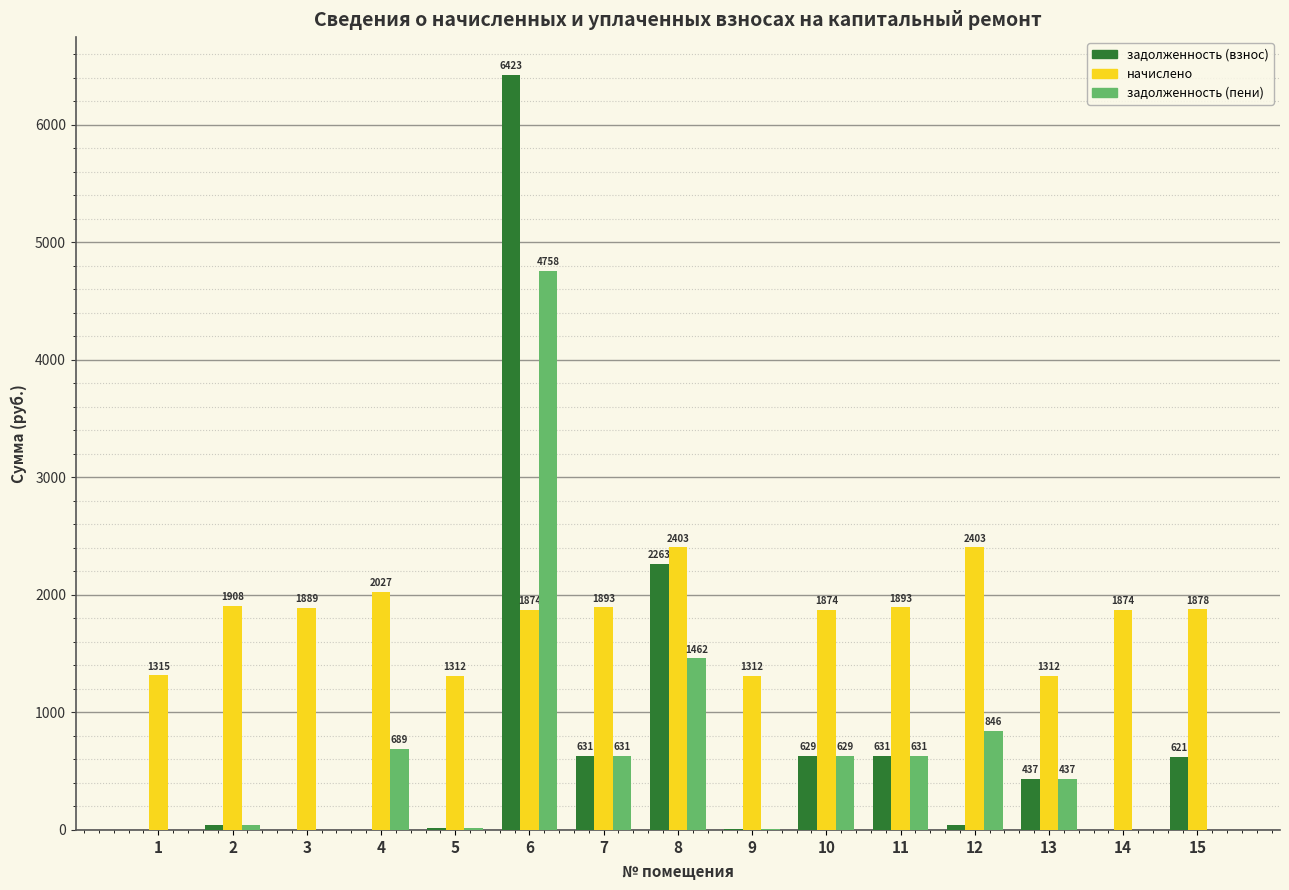

Does the chart contain stacked bars?

No